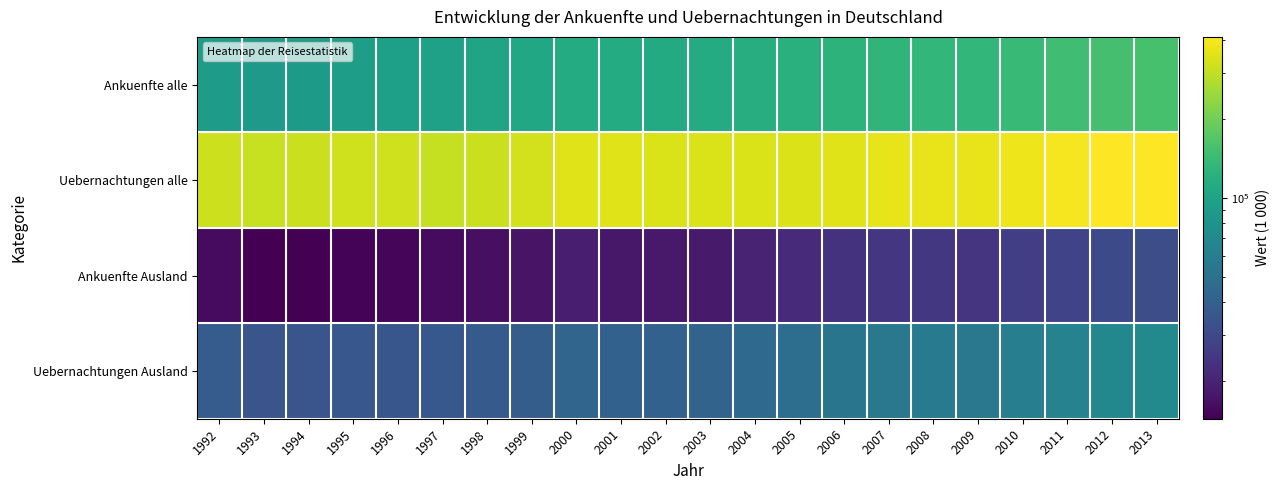

Reading left to right, transcribe all the data shown in this chart.

Ankuenfte alle: 1992=90250.7	1993=88032.6	1994=89899.9	1995=93956.6	1996=95526.9	1997=98013.1	1998=101352.0	1999=107202.1	2000=113736.5	2001=112844.6	2002=110995.7	2003=112578.2	2004=116390.6	2005=120552.6	2006=125227.4	2007=129857.4	2008=132946.7	2009=132830.4	2010=139991.2	2011=147061.8	2012=152718.0	2013=155188.6
Uebernachtungen alle: 1992=318444.2	1993=312079.5	1994=314226.5	1995=323662.2	1996=321245.1	1997=308322.6	1998=314411.4	1999=329365.5	2000=347423.5	2001=347444.4	2002=338522.2	2003=338414.2	2004=338723.0	2005=343924.7	2006=351184.7	2007=361846.1	2008=369545.1	2009=368689.7	2010=380275.5	2011=393177.1	2012=407203.0	2013=411863.7
Ankuenfte Ausland: 1992=15913.5	1993=14347.1	1994=14490.4	1995=14848.0	1996=15203.9	1997=15835.9	1998=16509.1	1999=17120.7	2000=18992.0	2001=17860.0	2002=17968.2	2003=18392.3	2004=20134.2	2005=21499.3	2006=23571.0	2007=24419.8	2008=24886.1	2009=24222.8	2010=26874.8	2011=28351.5	2012=30407.3	2013=31545.0
Uebernachtungen Ausland: 1992=38200.7	1993=34708.0	1994=34784.8	1995=35481.2	1996=35454.3	1997=36354.3	1998=37250.0	1999=38664.3	2000=42642.0	2001=40786.3	2002=40642.8	2003=41698.6	2004=45363.4	2005=48243.2	2006=52953.5	2007=54778.8	2008=56539.7	2009=54819.6	2010=60305.0	2011=63677.2	2012=68818.5	2013=71920.7